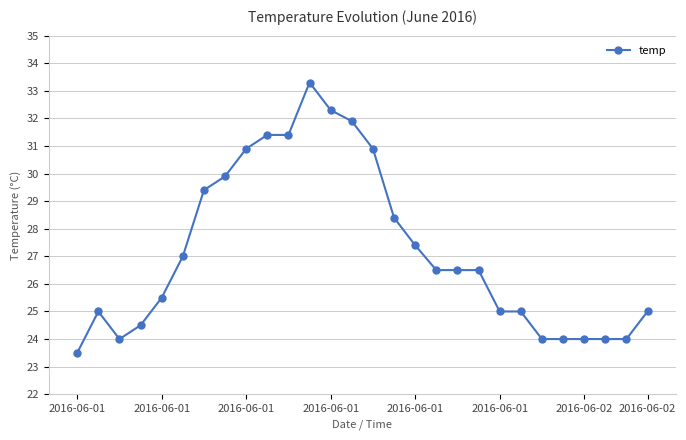

What is the maximum value shown in the chart?

33.3